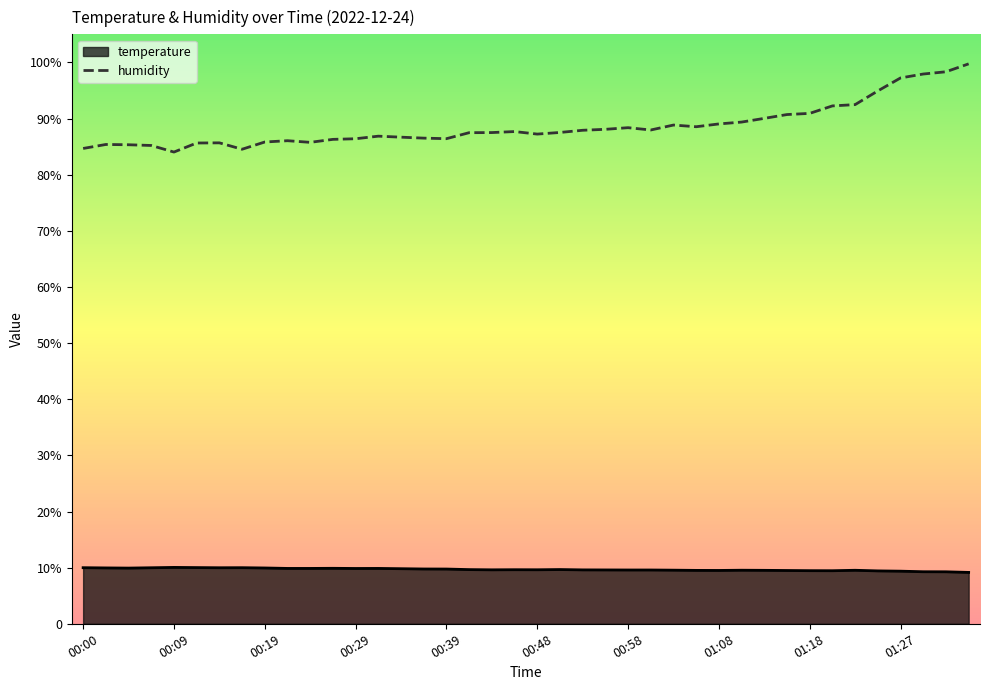

List the labels in order of humidity value, smallest first.

00:09, 00:17, 00:00, 00:07, 00:05, 00:02, 00:12, 00:14, 00:24, 00:19, 00:22, 00:26, 00:29, 00:39, 00:36, 00:34, 00:31, 00:48, 00:41, 00:43, 00:51, 00:46, 00:53, 01:00, 00:56, 00:58, 01:05, 01:03, 01:08, 01:10, 01:13, 01:15, 01:18, 01:20, 01:22, 01:25, 01:27, 01:30, 01:32, 01:35